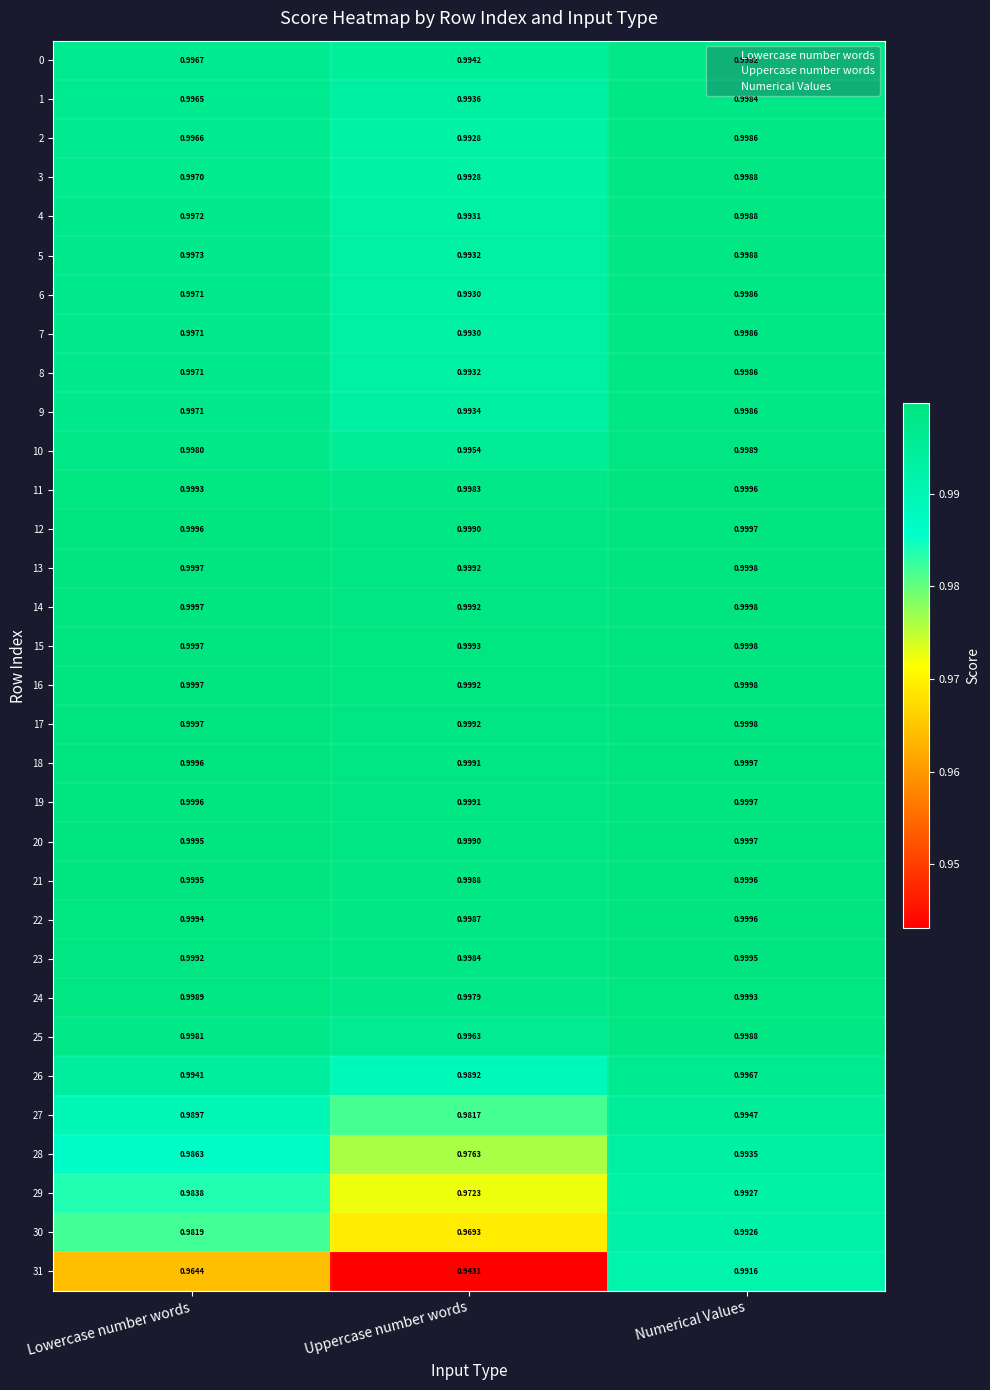

Is the value of 30 at Uppercase number words greater than the value of 5 at Uppercase number words?

No